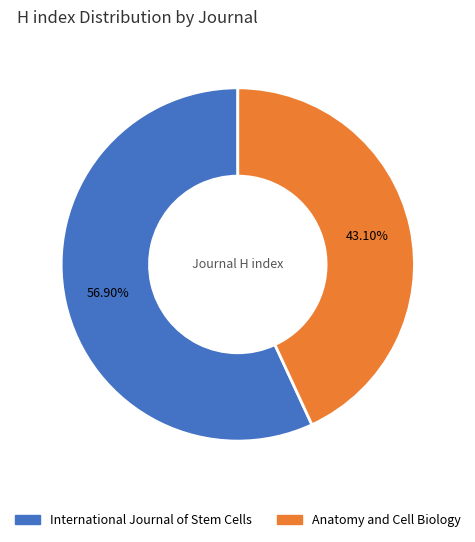

To the nearest percent, what portion does Anatomy and Cell Biology represent?

43%